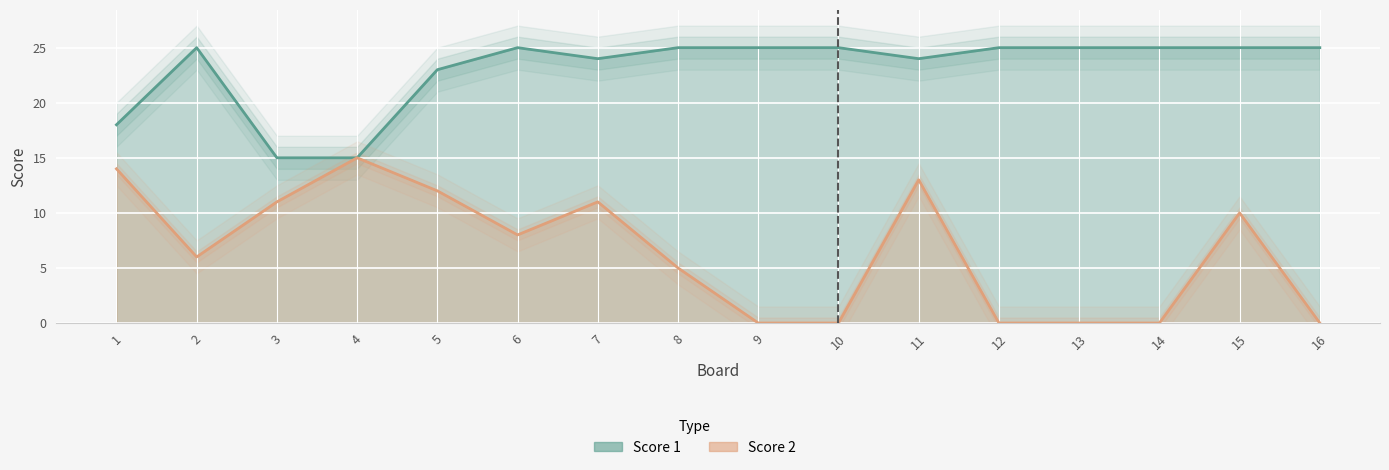

Which category has the lowest value across all series?

9